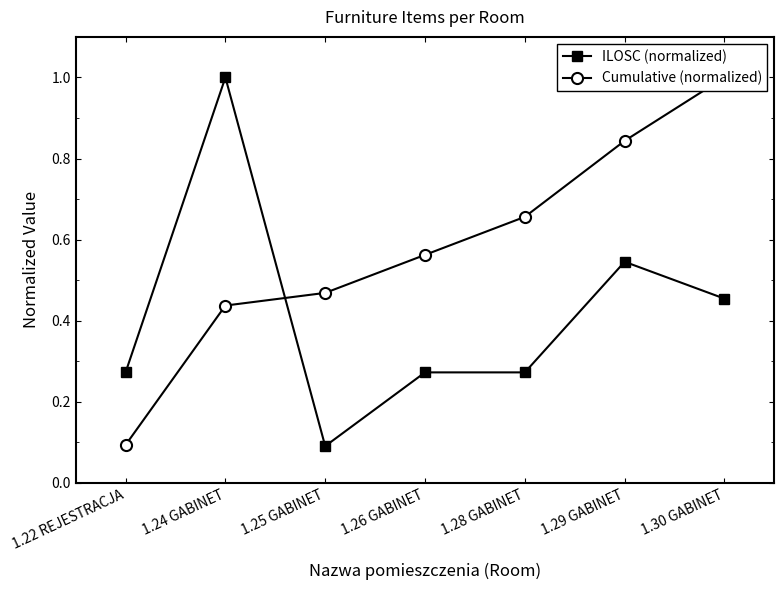

Which series ends up on top after the final intersection of Cumulative (normalized) and ILOSC (normalized)?

Cumulative (normalized)